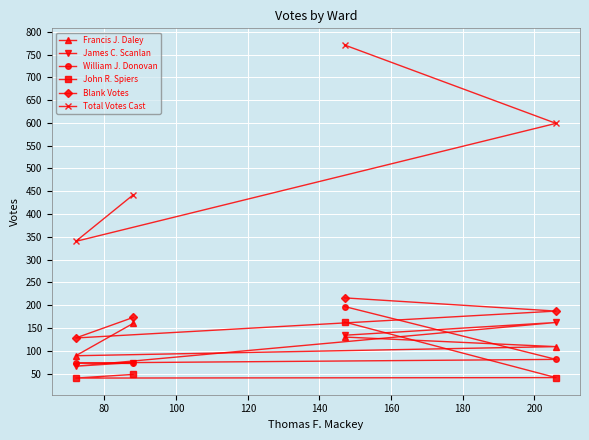

Which series has the widest spread of values?

Total Votes Cast